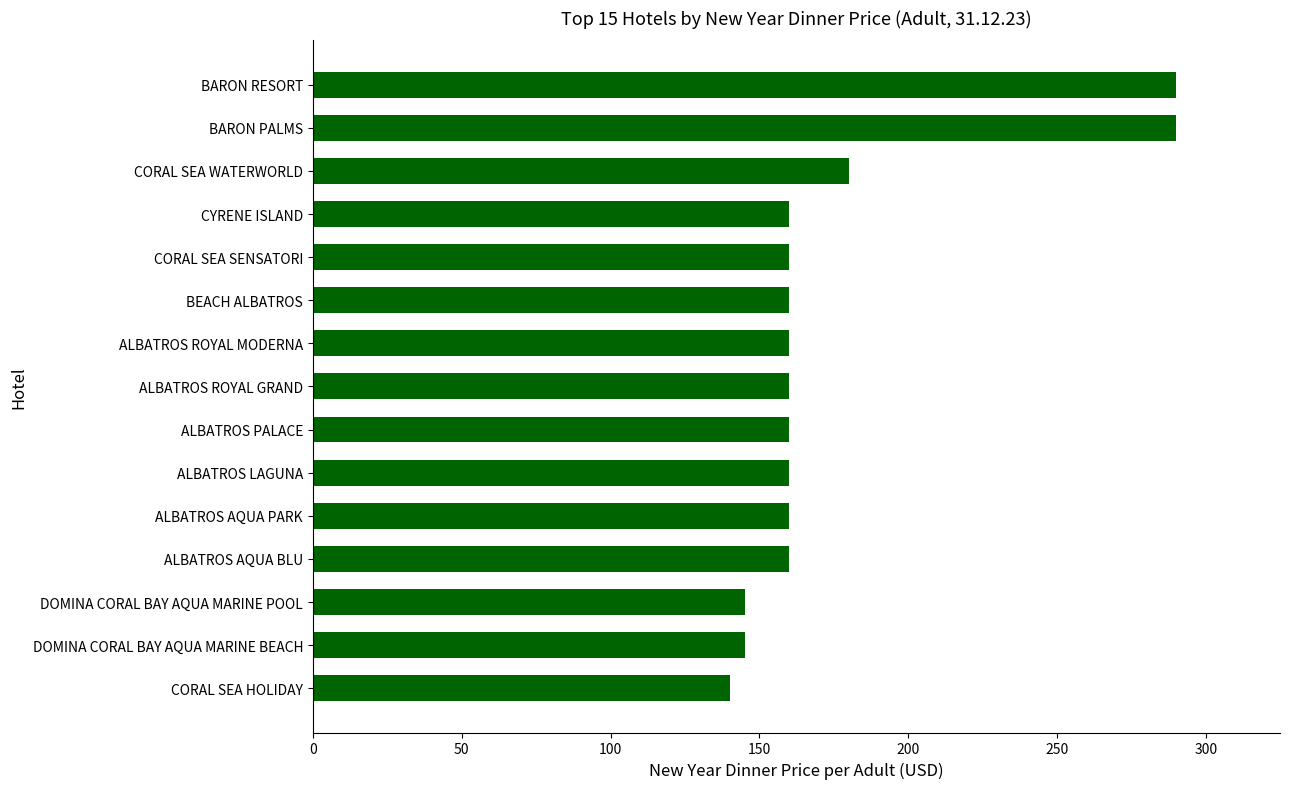

Where is the data nearest to the value 215?

CORAL SEA WATERWORLD